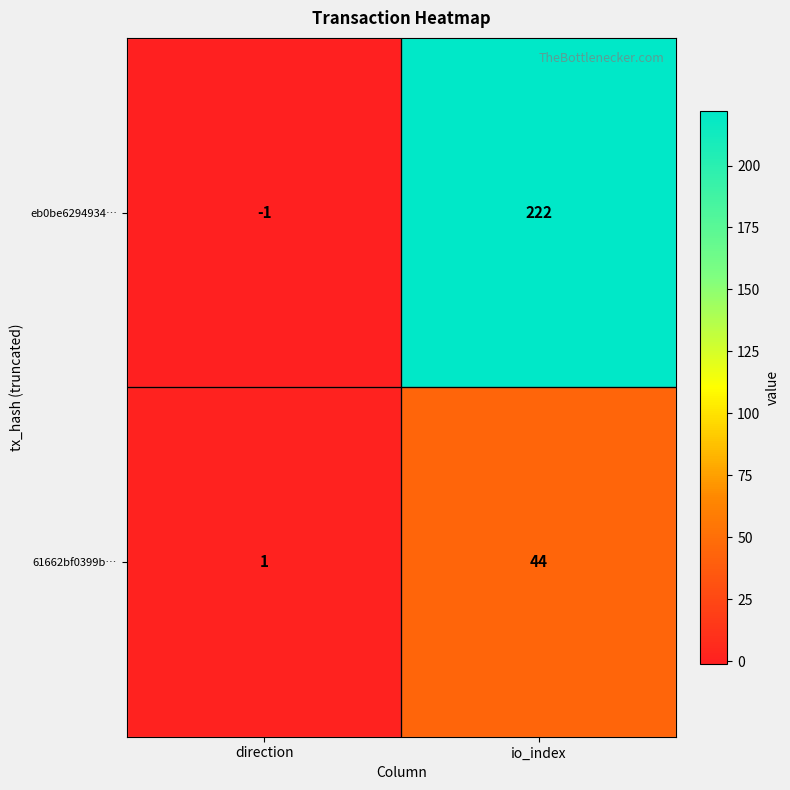

Read the eb0be6294934… value at io_index.

222